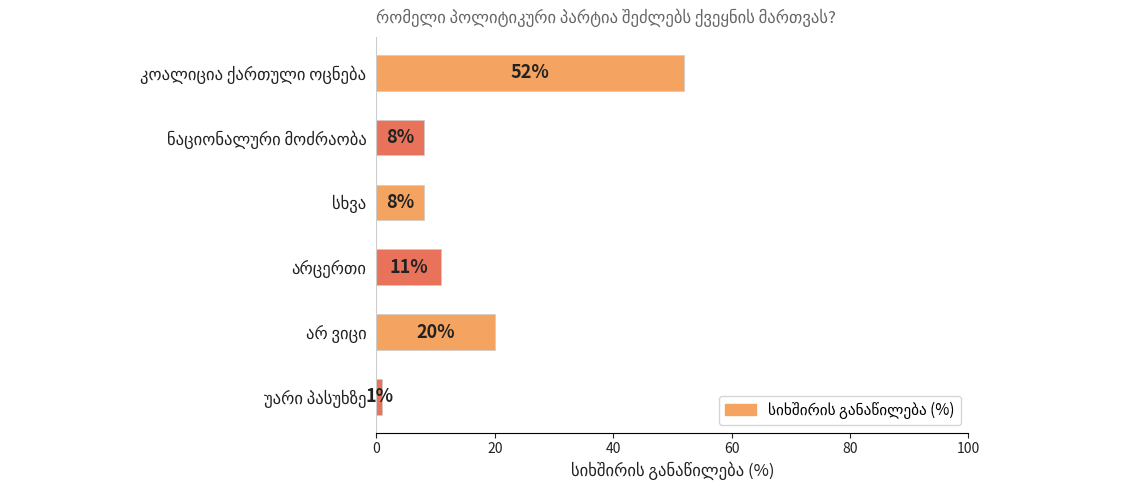

What is the smallest value displayed?

1